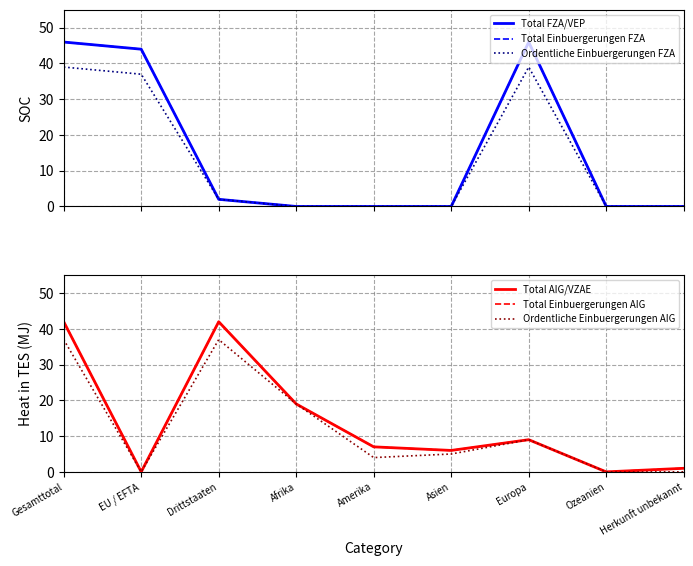

How many interior local peaks does the Ordentliche Einbuergerungen AIG series have?

2